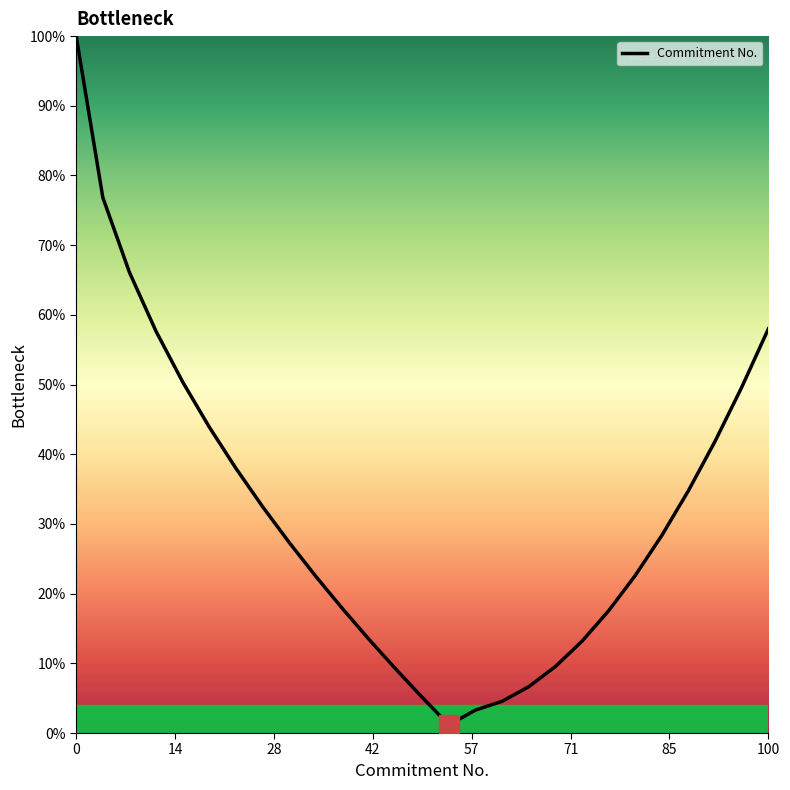

What is the minimum value shown in the chart?

1.2